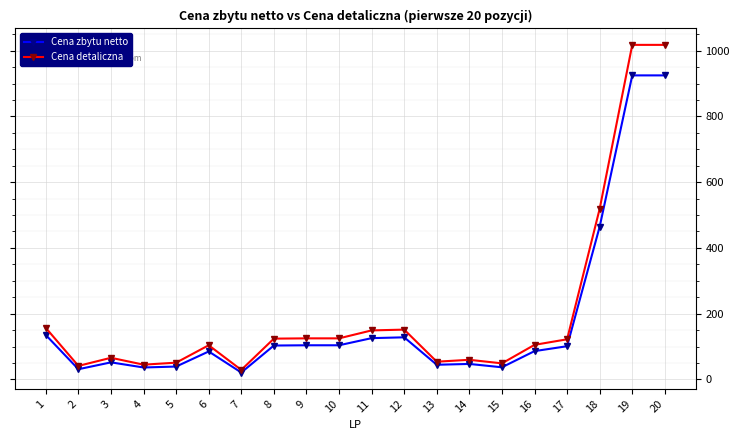

What value does the Cena detaliczna series have at 2?

41.0